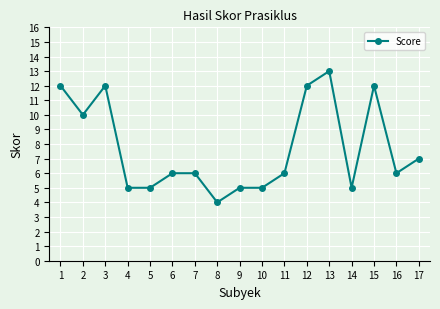

Which label corresponds to the largest value in the chart?

13